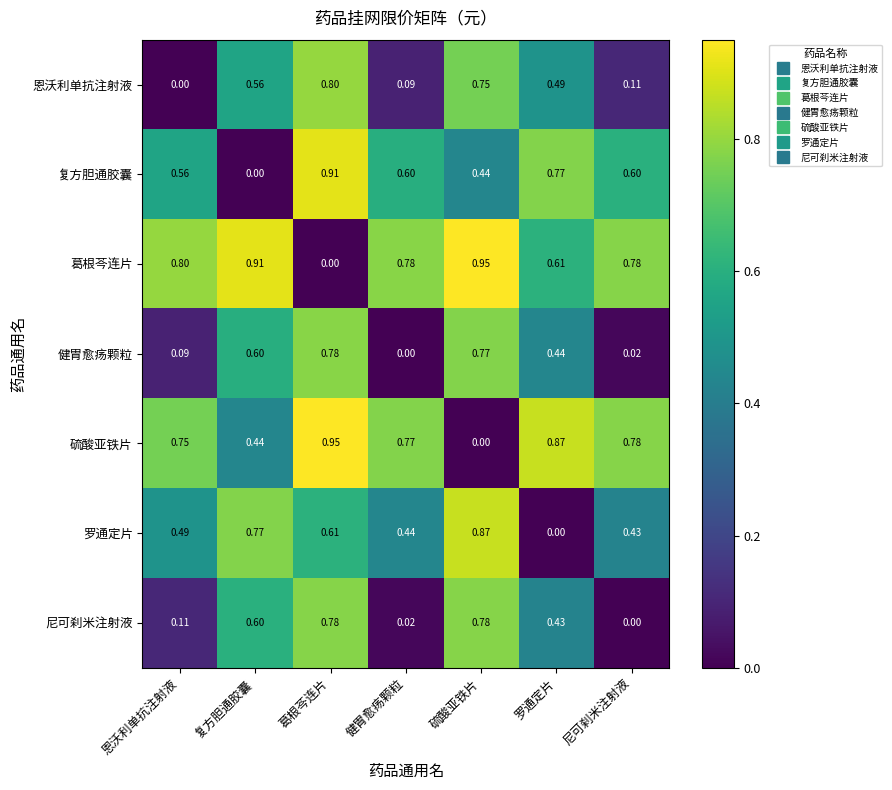

Which series has the largest total across all categories?

葛根芩连片